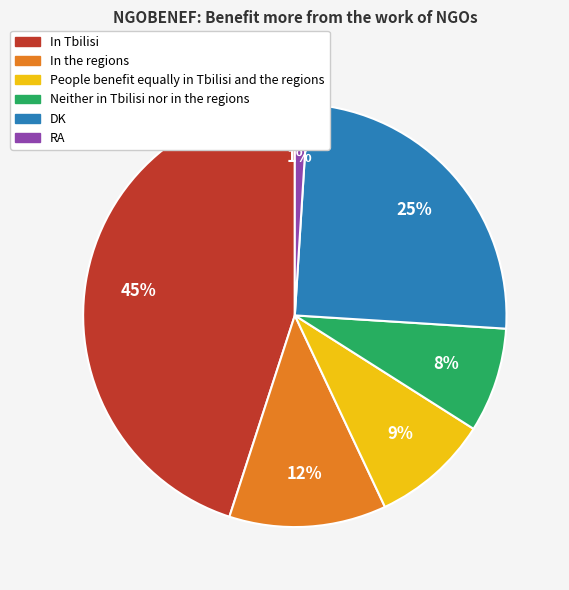

How many segments does this pie chart have?

6